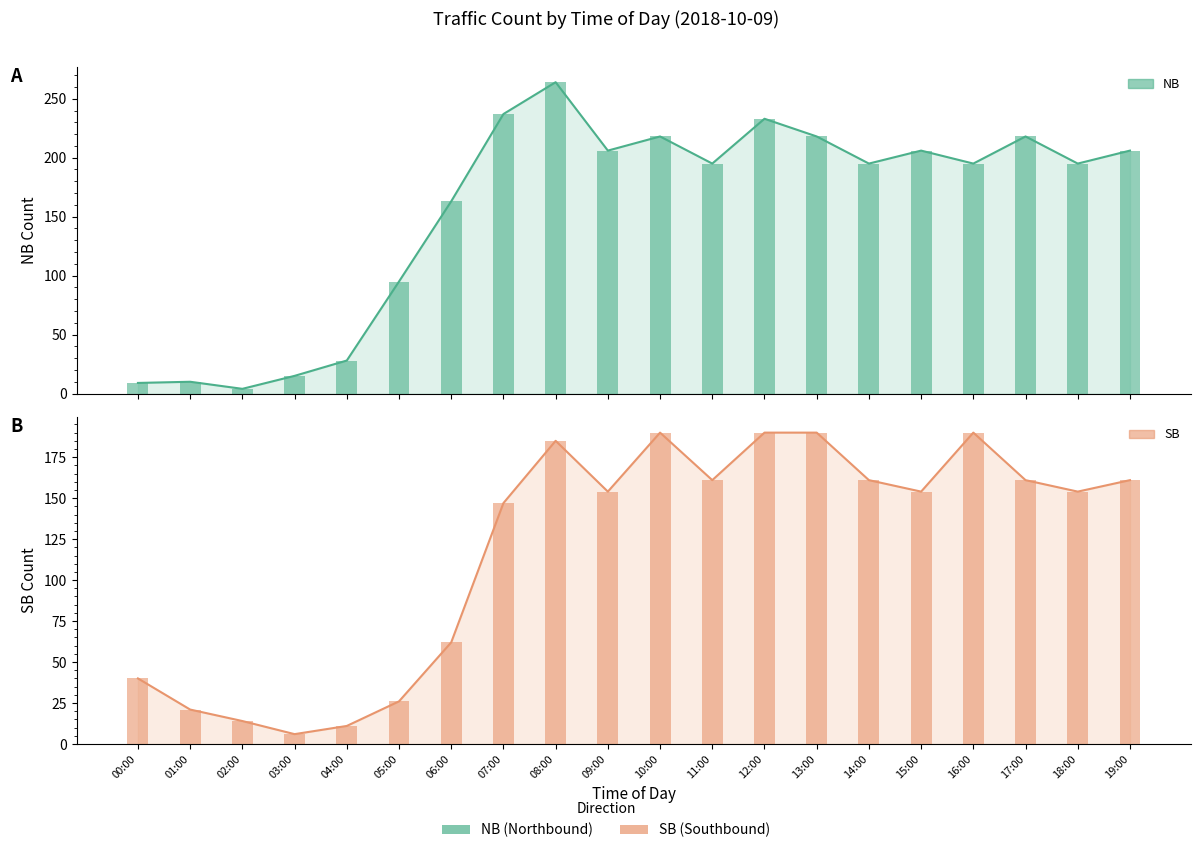

What is the difference between the NB line values at 14:00 and 15:00?

11